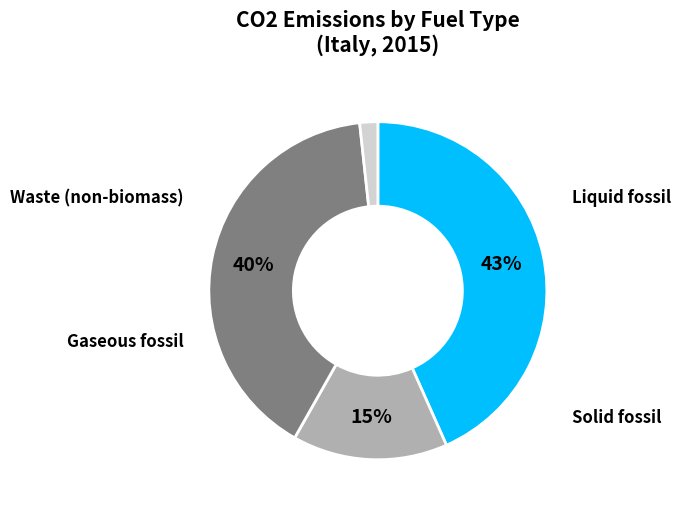

Is there any slice that represents more than half of the pie?

No